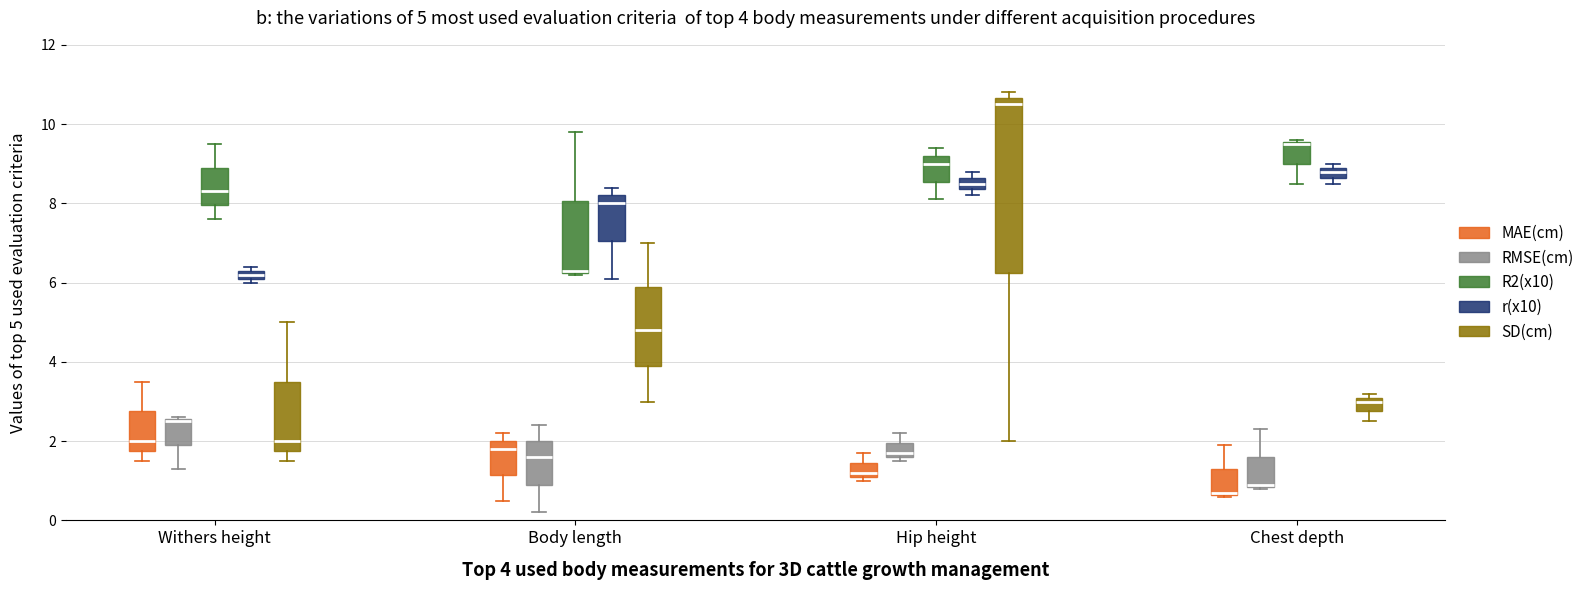

Which box is the tallest, from its lower edge to its upper edge?

Hip height (SD(cm))